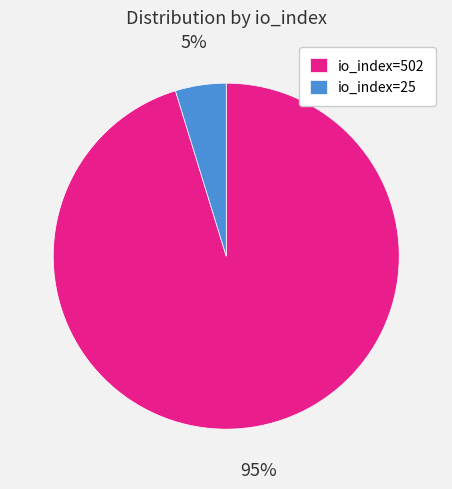

To the nearest percent, what is the combined percentage of io_index=25 and io_index=502?

100%